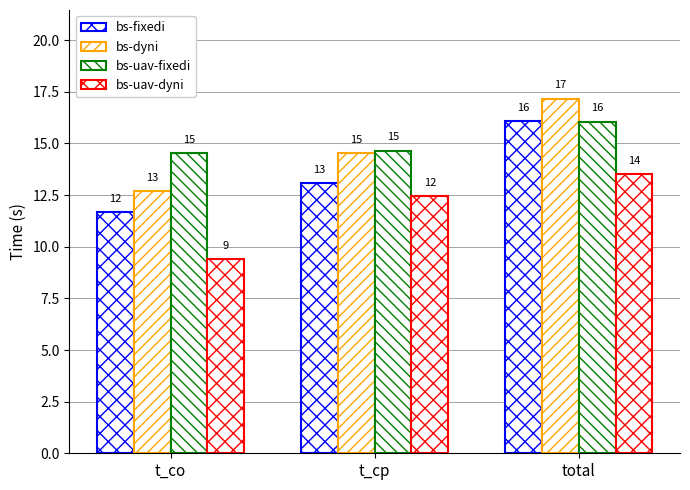

Where is bs-uav-fixedi nearest to the value 15?

t_cp